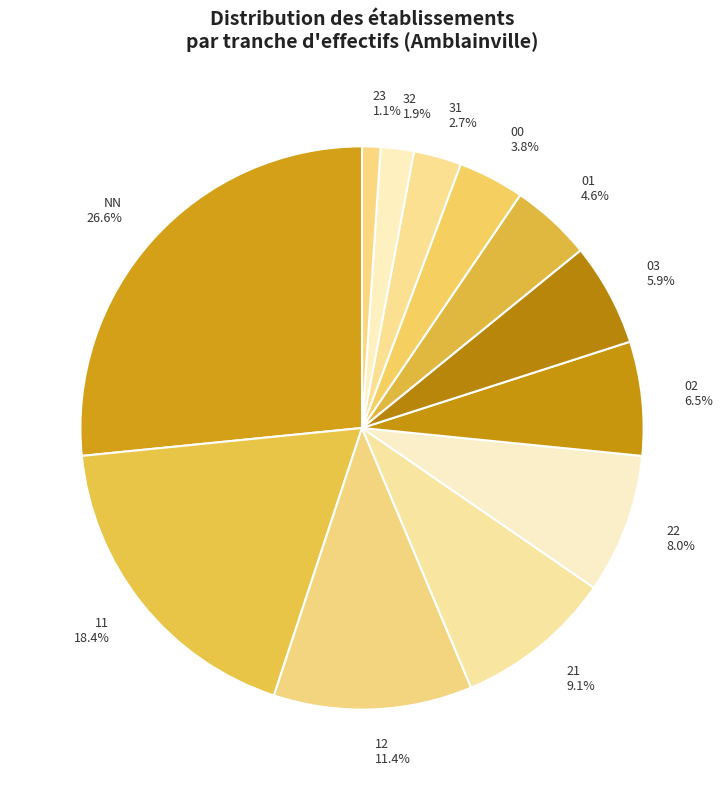

Which slice is the smallest?

23